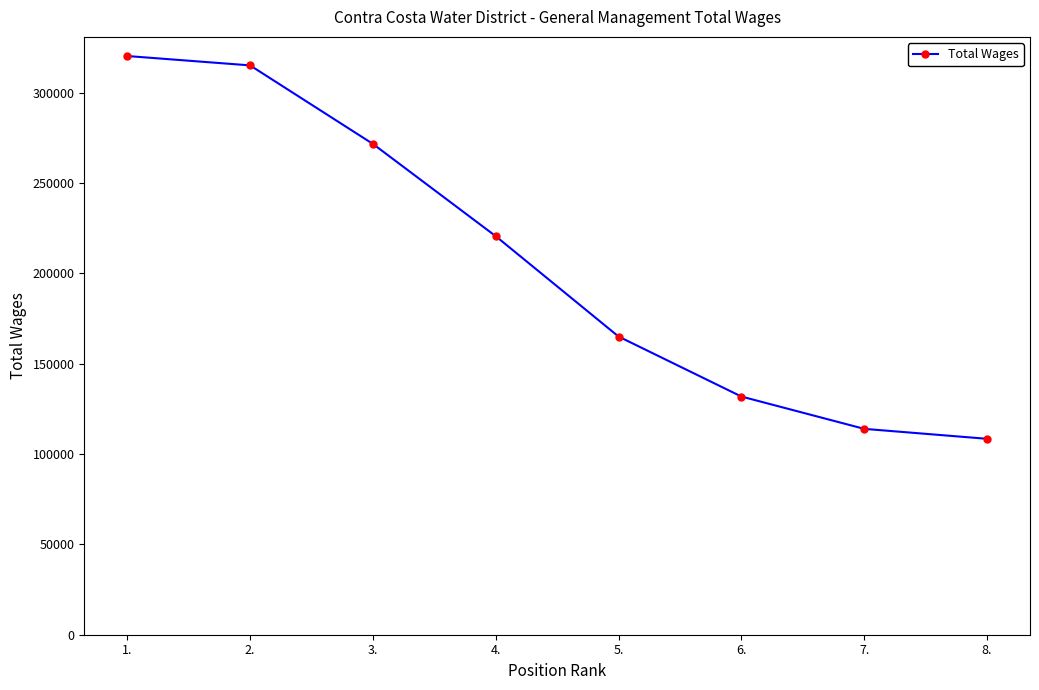

What is the ratio of the value at 3. to the value at 7.?

2.4